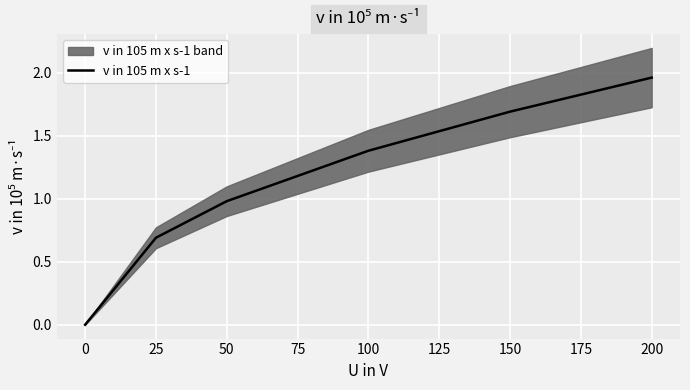

Rank the categories by v in 105 m x s-1 value from highest to lowest.

200, 150, 100, 50, 25, 0